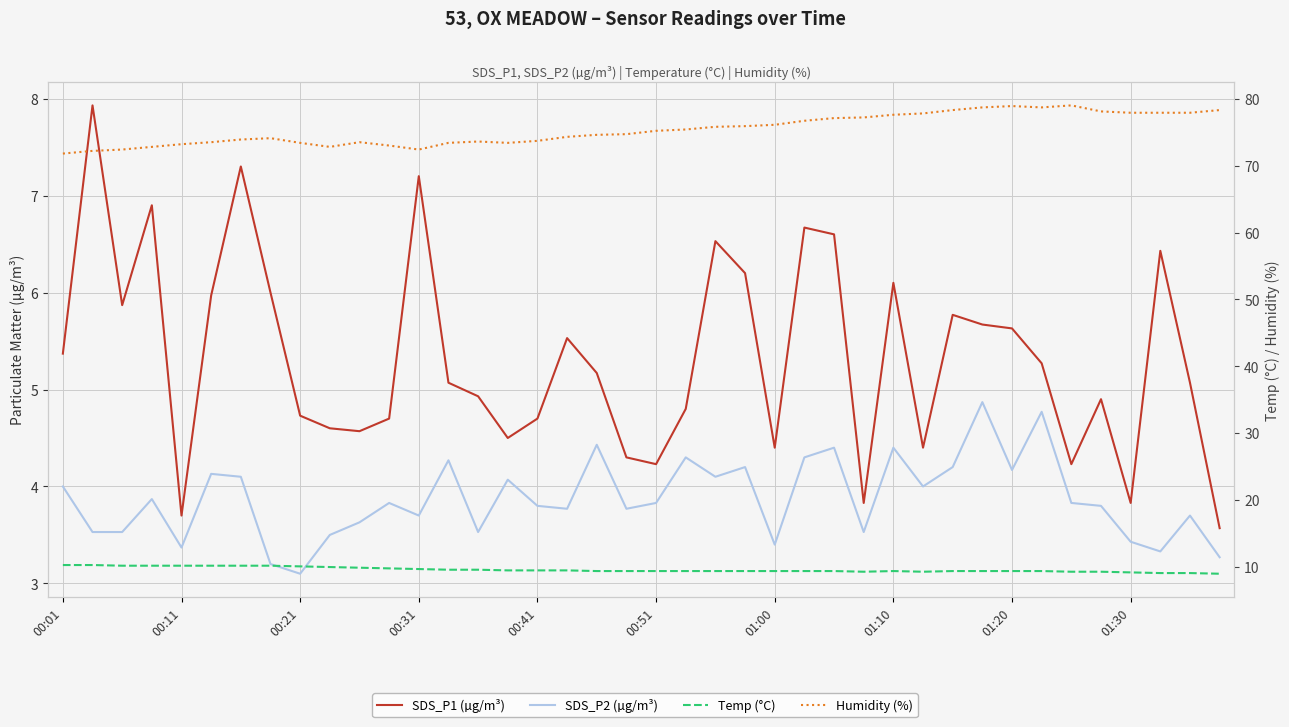

Does the chart have visible grid lines?

Yes